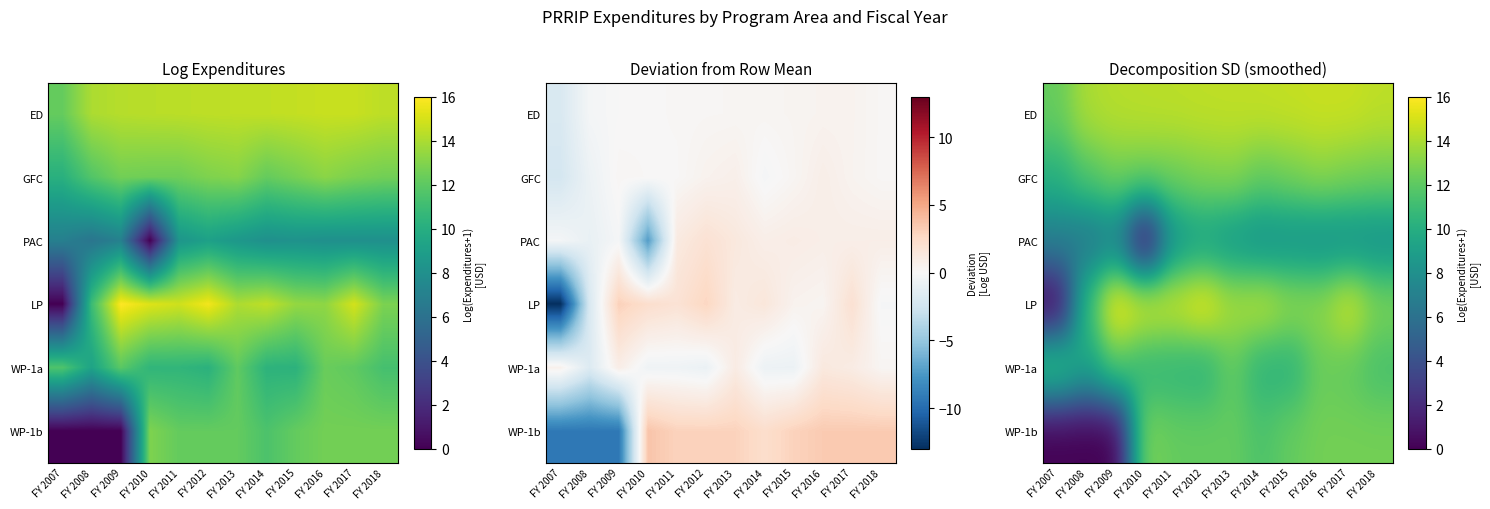

True or false: WP-1a has a value of 20.1 at FY 2016.

False